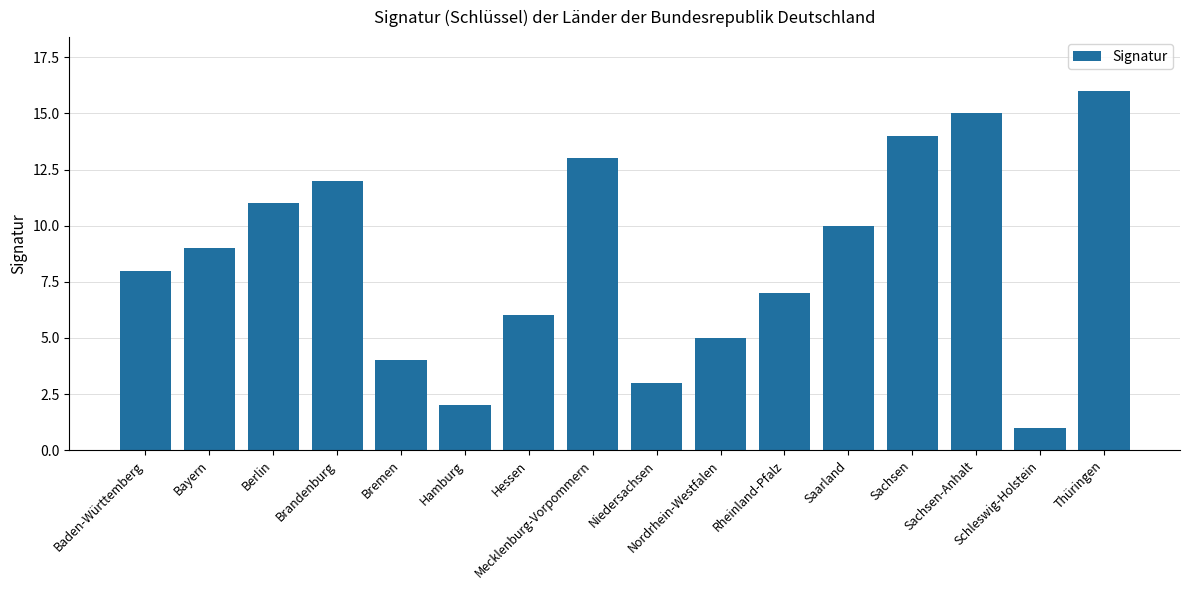

The chart shows a value of 13 at Mecklenburg-Vorpommern. True or false?

True